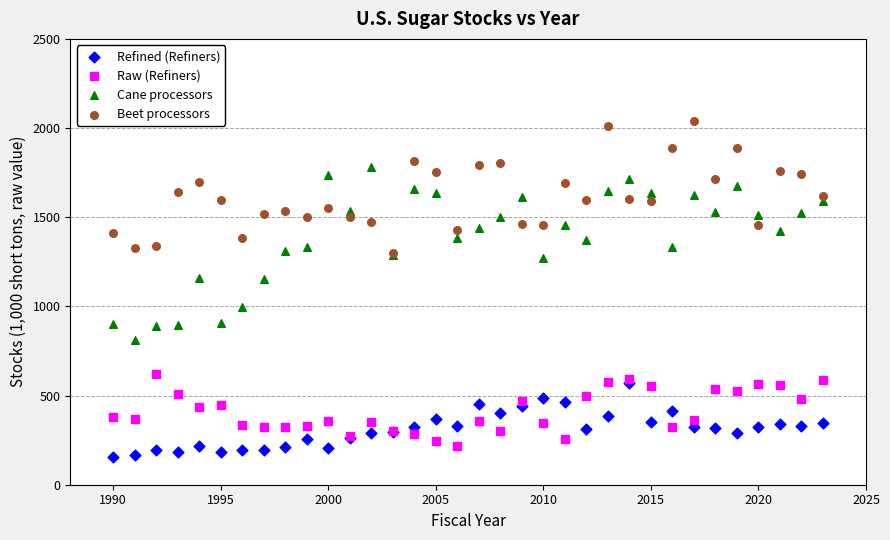

Which series reaches the maximum Y coordinate?

Beet processors